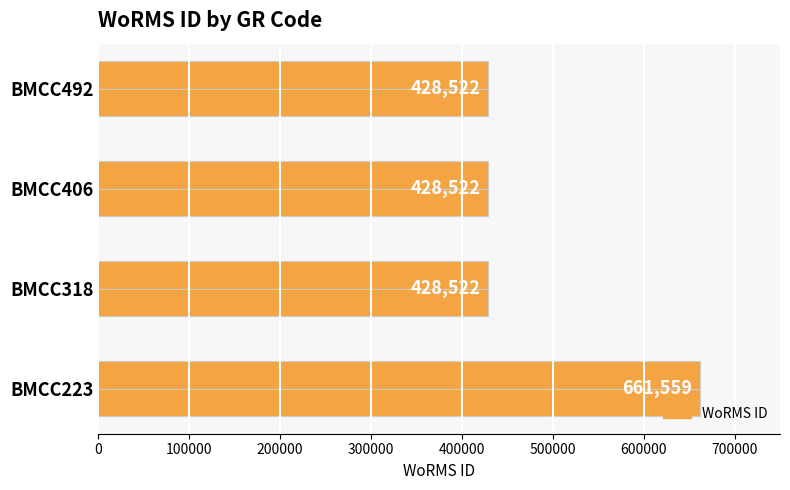

Is it true that the value at BMCC492 is 199369?

False